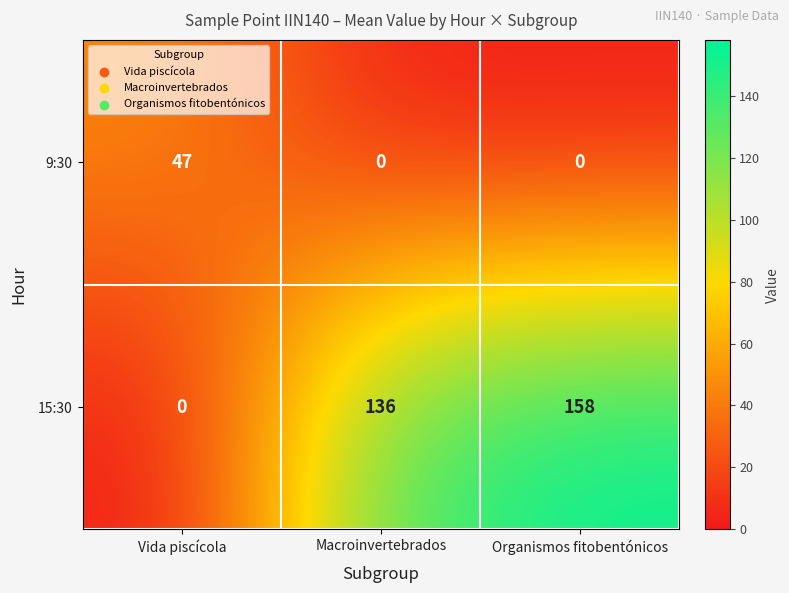

What value does the 15:30 series have at Organismos fitobentónicos, to the nearest 10?

160